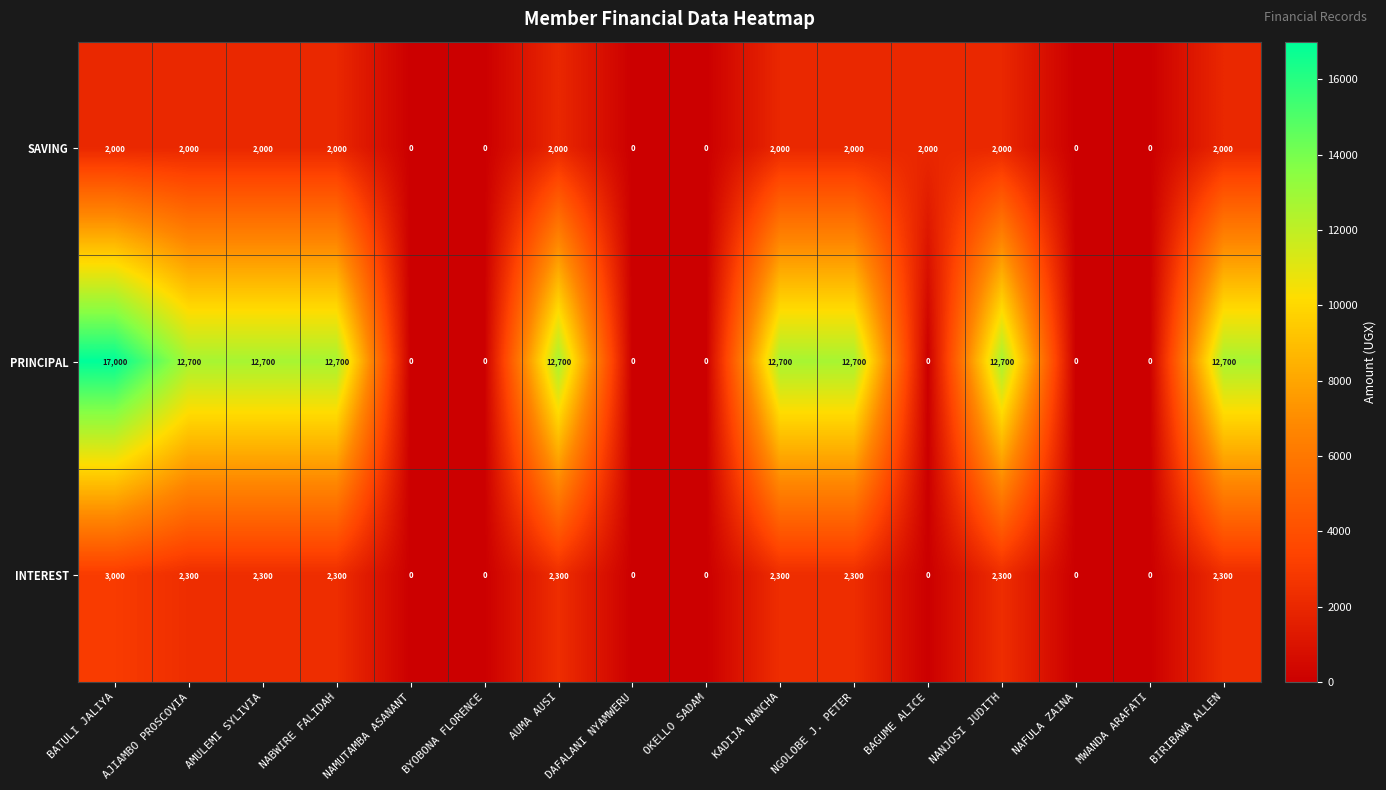

The value of PRINCIPAL at NABWIRE FALIDAH is 4685. True or false?

False